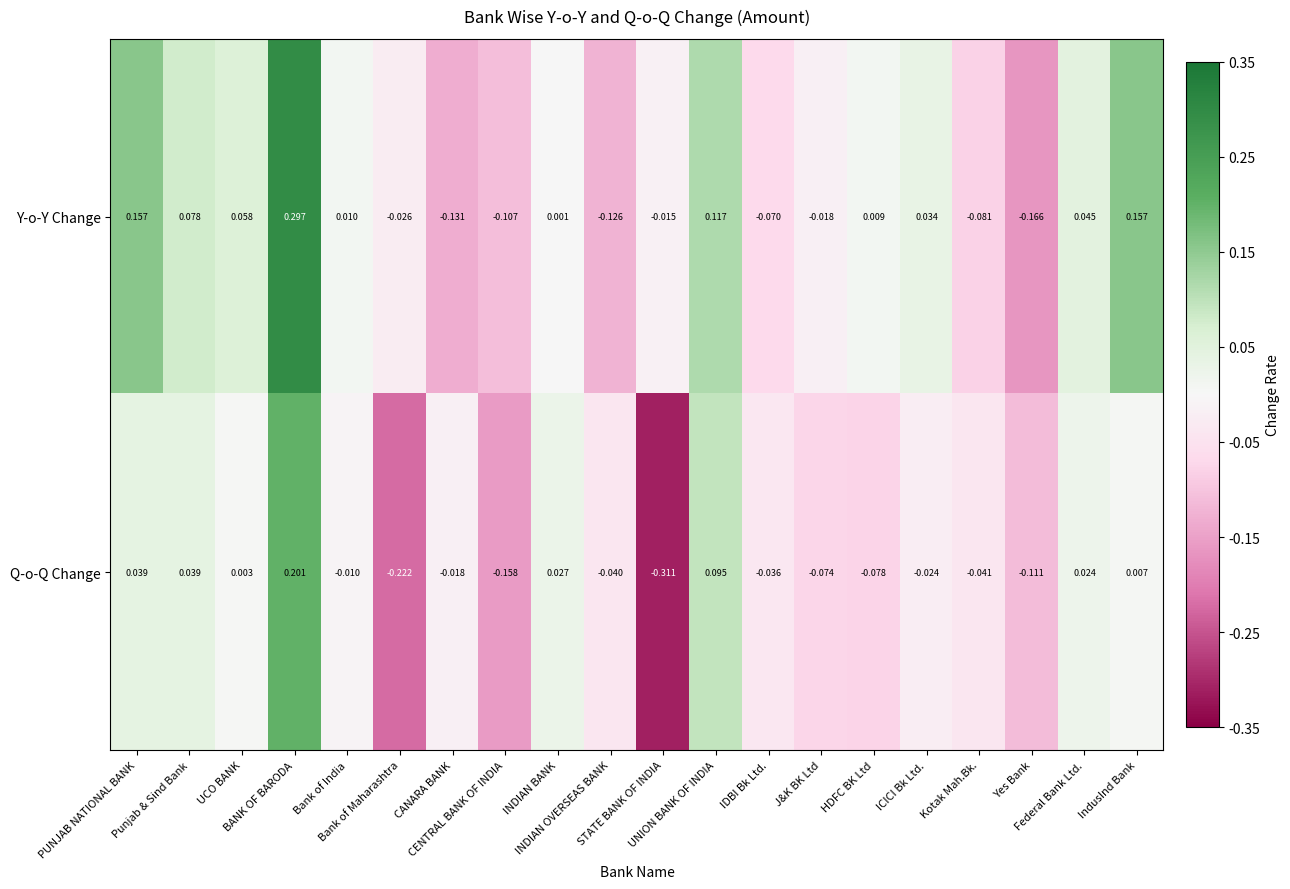

How many data points in Q-o-Q Change are less than 0?

12